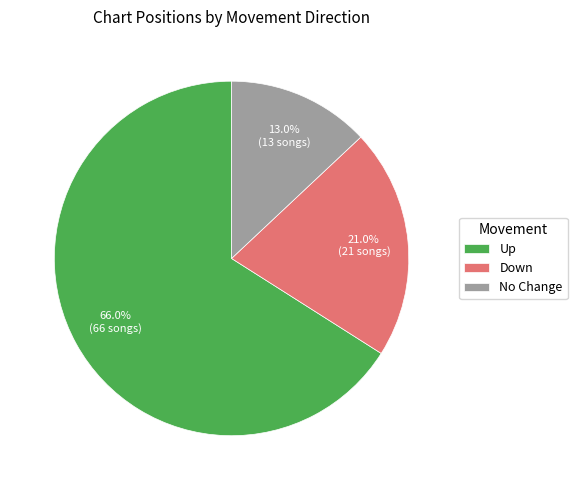

How much of the chart is everything except Up?

34.0%